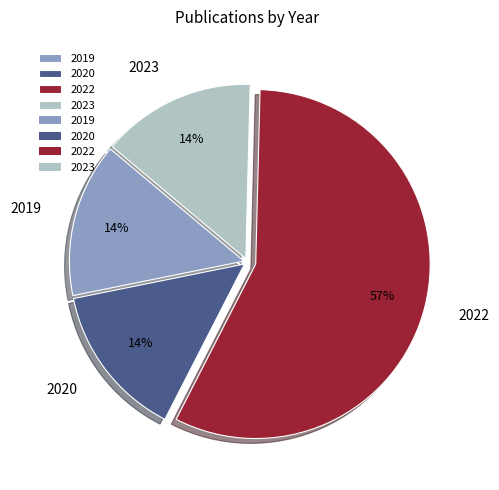

Approximately how many times larger is the value at 2020 compared to 2019?

1.0